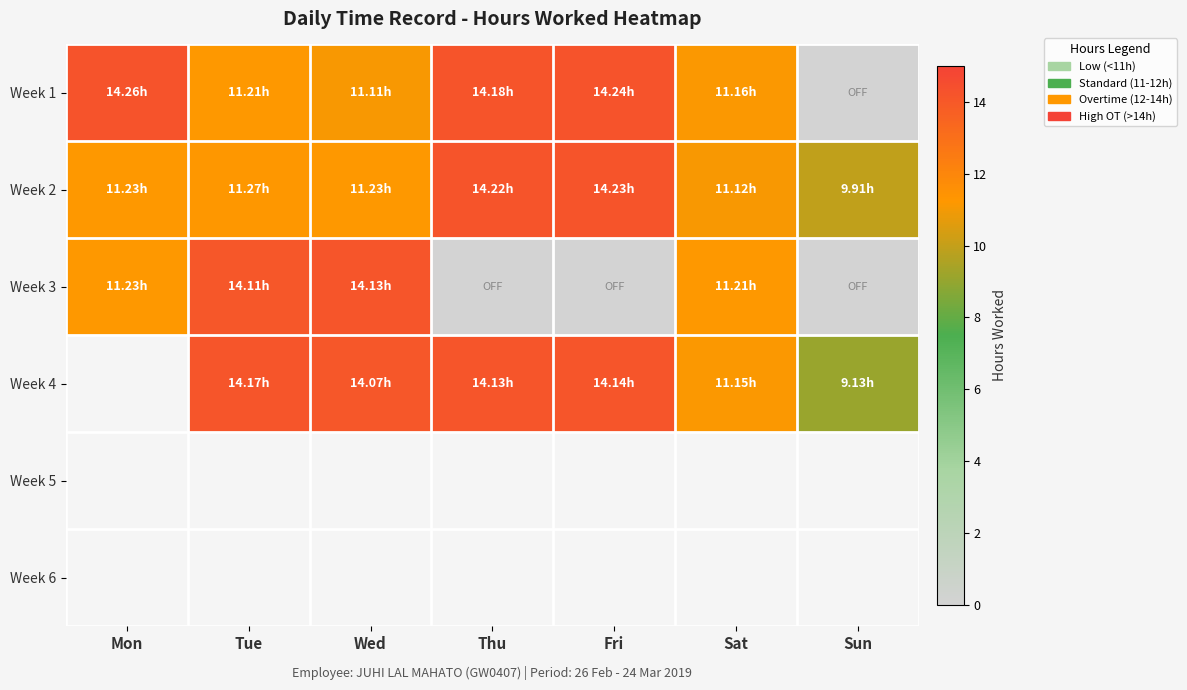

The Week 4 series shows 14.1 at Wed. True or false?

True